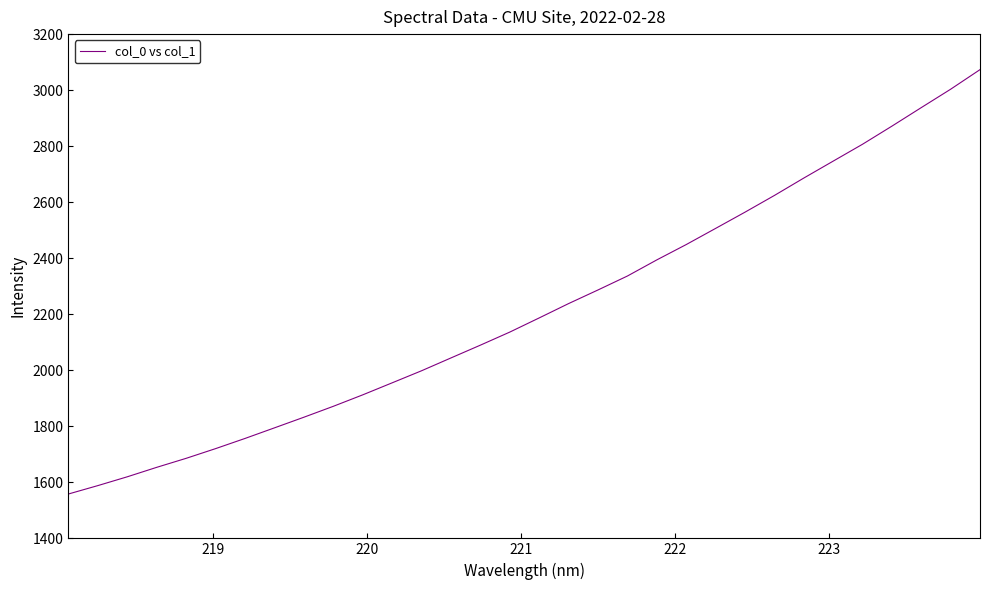

What is the smallest value displayed?

1558.3